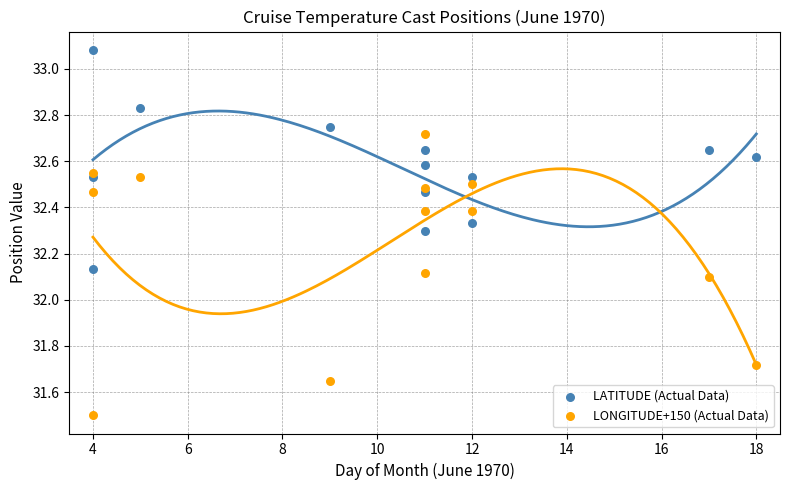

What are all the series names shown in the legend?

LATITUDE (Actual Data), LONGITUDE+150 (Actual Data)